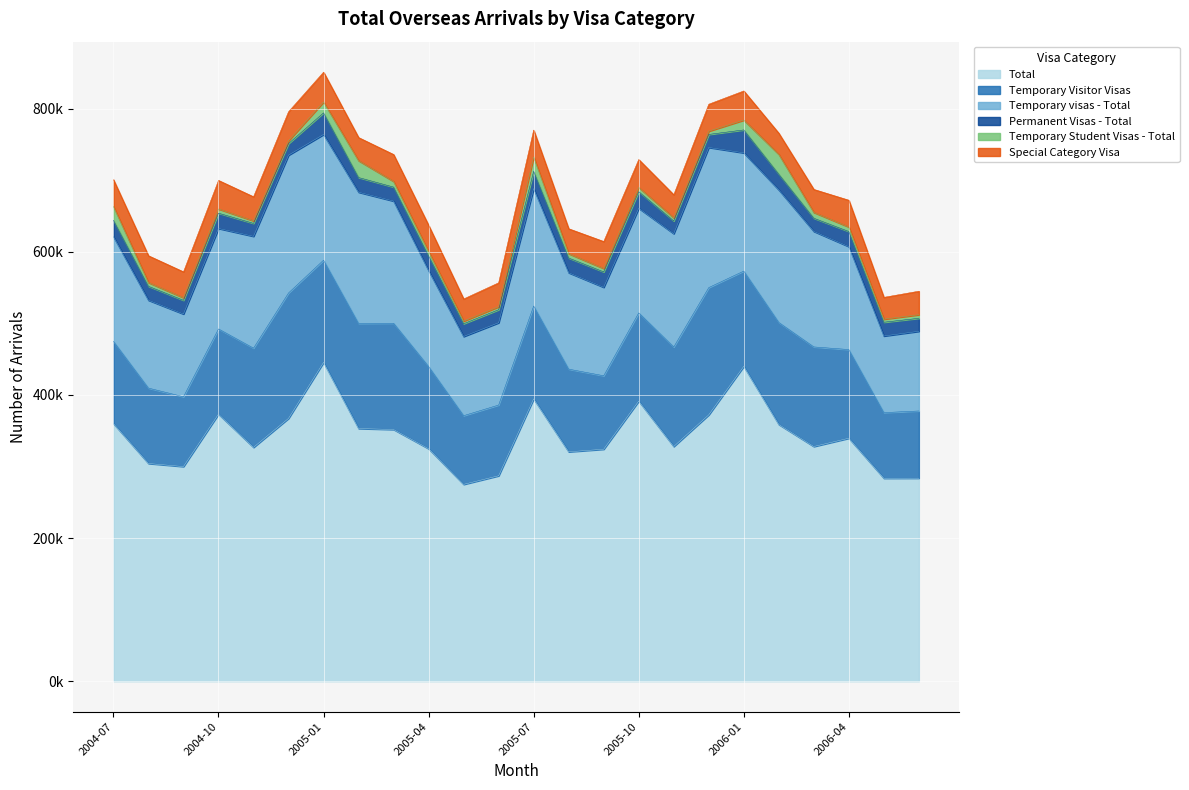

In Temporary Student Visas - Total, how many points are higher than both neighbors (excluding endpoints)?

5